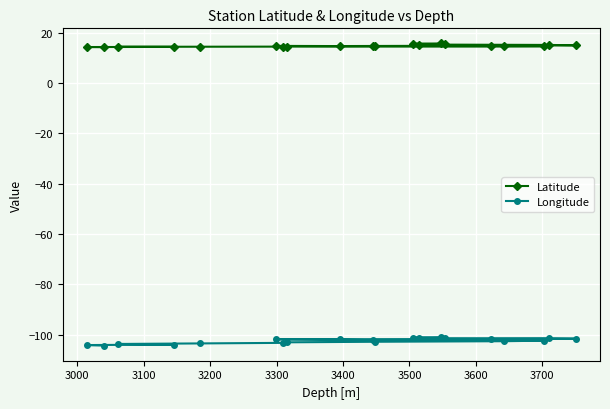

Which series has the widest spread of values?

Longitude